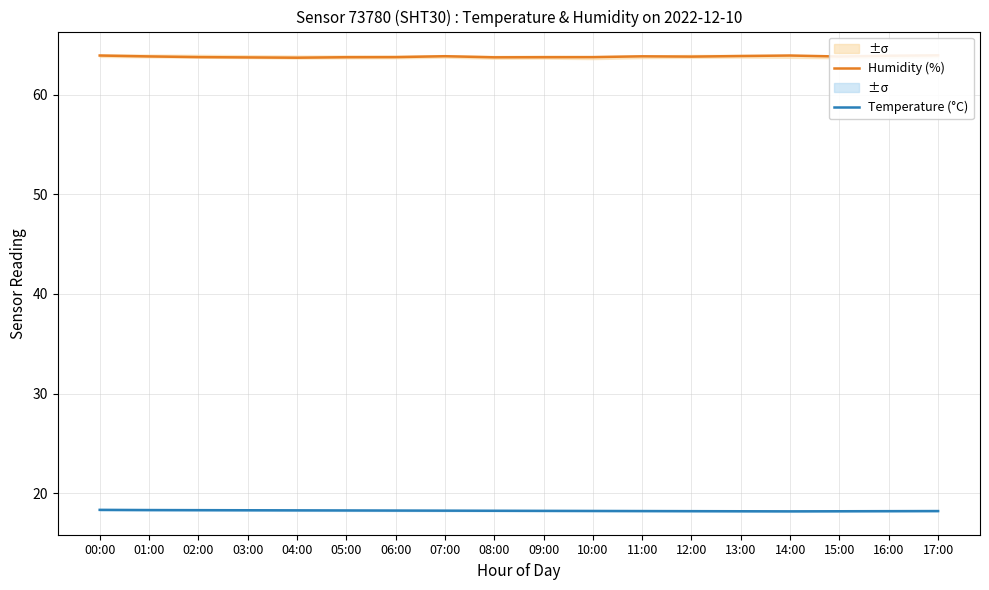

True or false: Temperature (°C) has more than 0 interior local peaks.

False